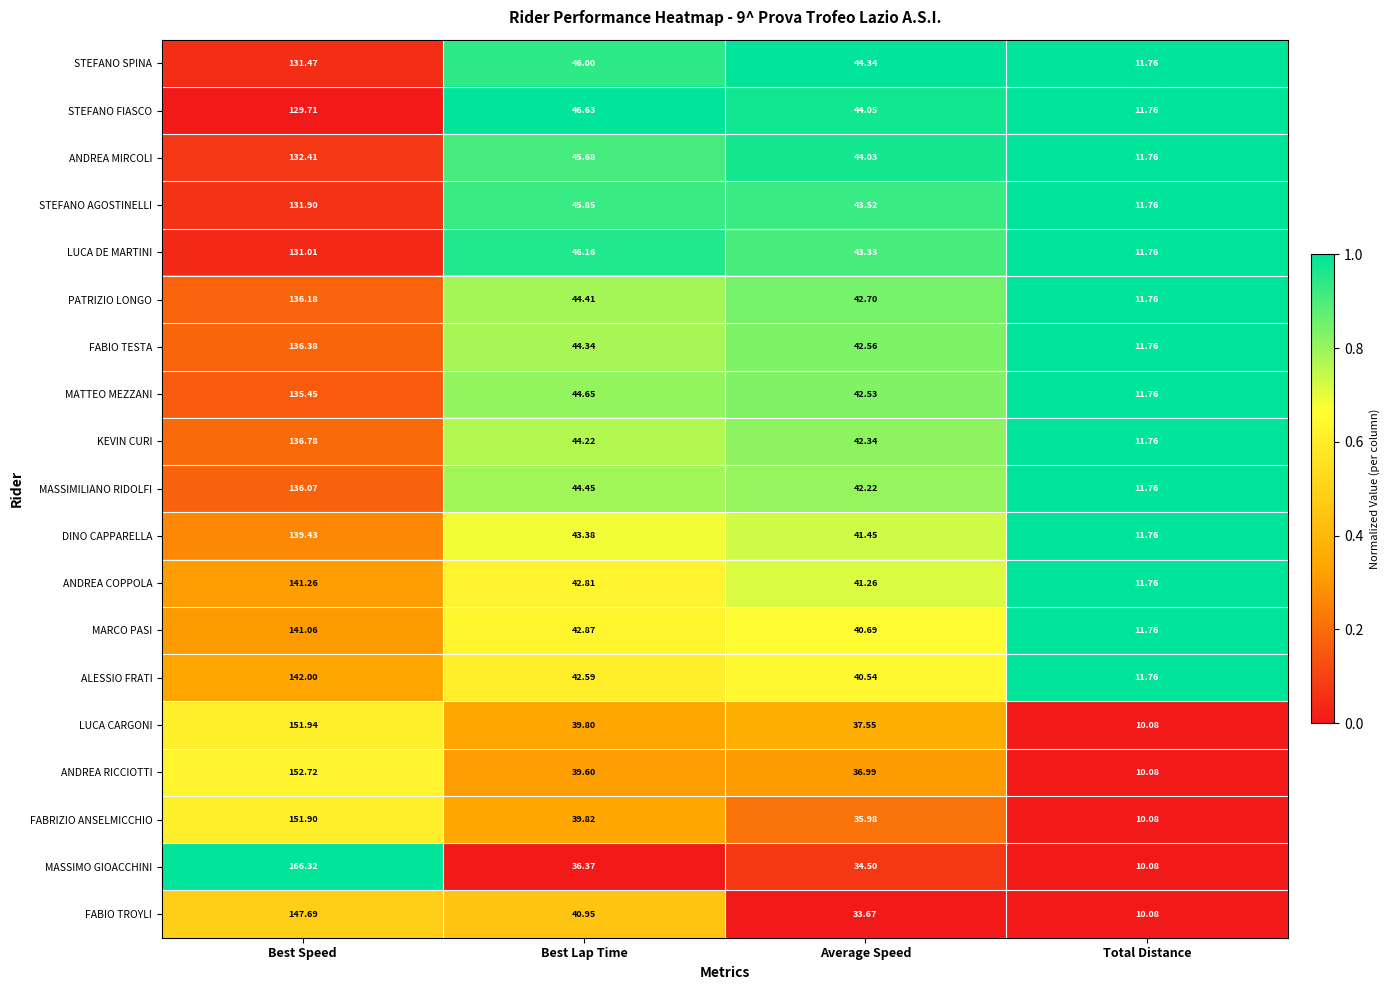

At Best Lap Time, list the series in order from smallest to largest.

MASSIMO GIOACCHINI, ANDREA RICCIOTTI, LUCA CARGONI, FABRIZIO ANSELMICCHIO, FABIO TROYLI, ALESSIO FRATI, ANDREA COPPOLA, MARCO PASI, DINO CAPPARELLA, KEVIN CURI, FABIO TESTA, PATRIZIO LONGO, MASSIMILIANO RIDOLFI, MATTEO MEZZANI, ANDREA MIRCOLI, STEFANO AGOSTINELLI, STEFANO SPINA, LUCA DE MARTINI, STEFANO FIASCO